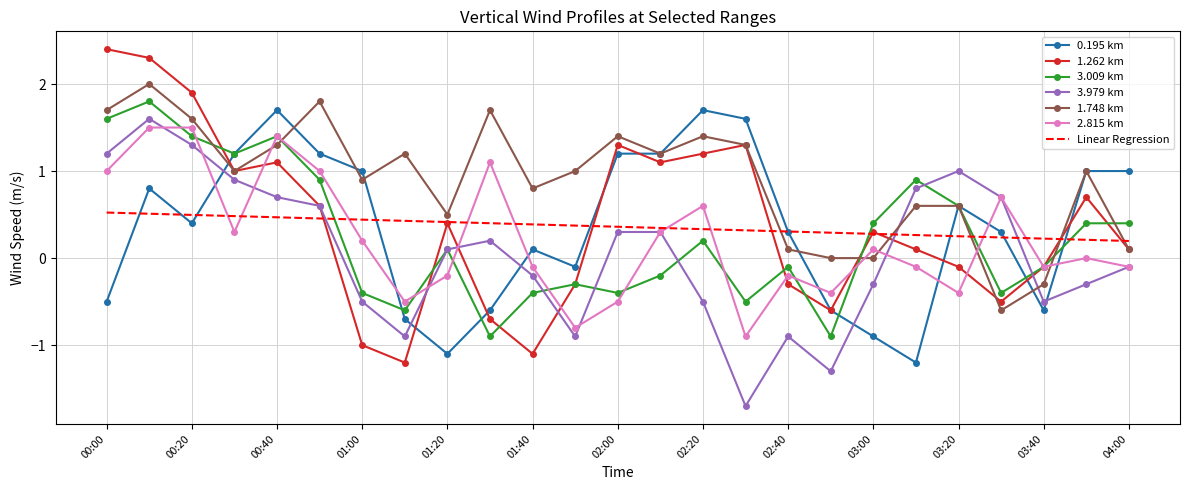

Which series has the largest range (max minus min)?

1.262 km